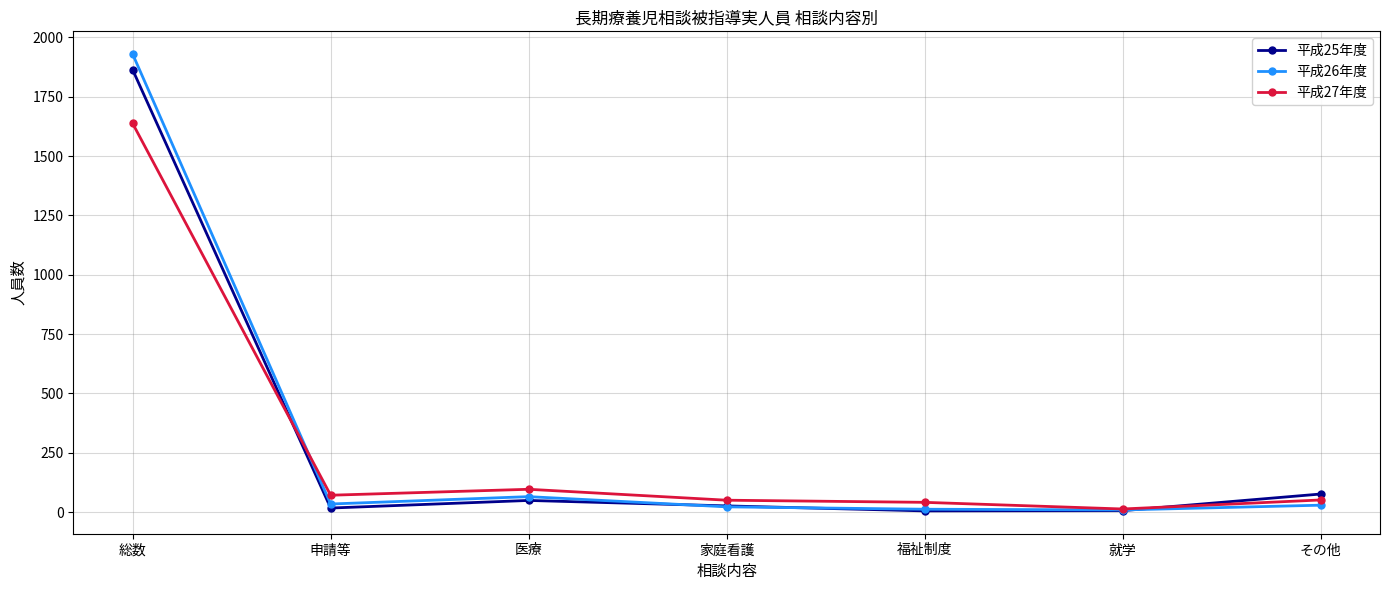

What is the sum of all 平成25年度 values?

2042